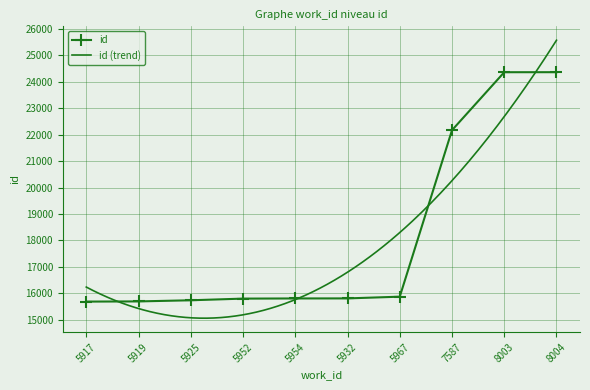

What is the maximum value shown in the chart?

24360